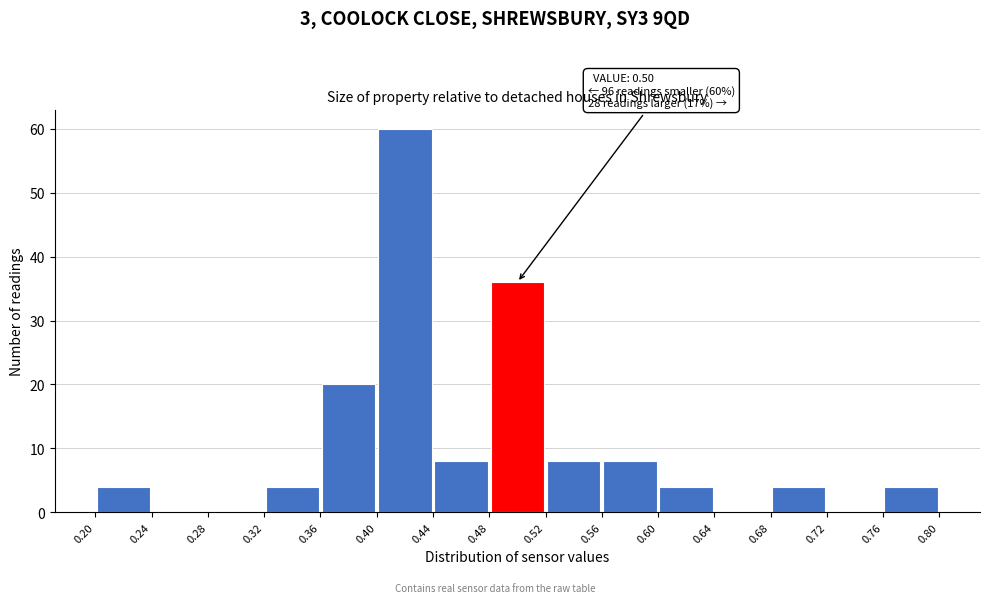

Which range on the x-axis has the tallest bar?

0.40 to 0.44